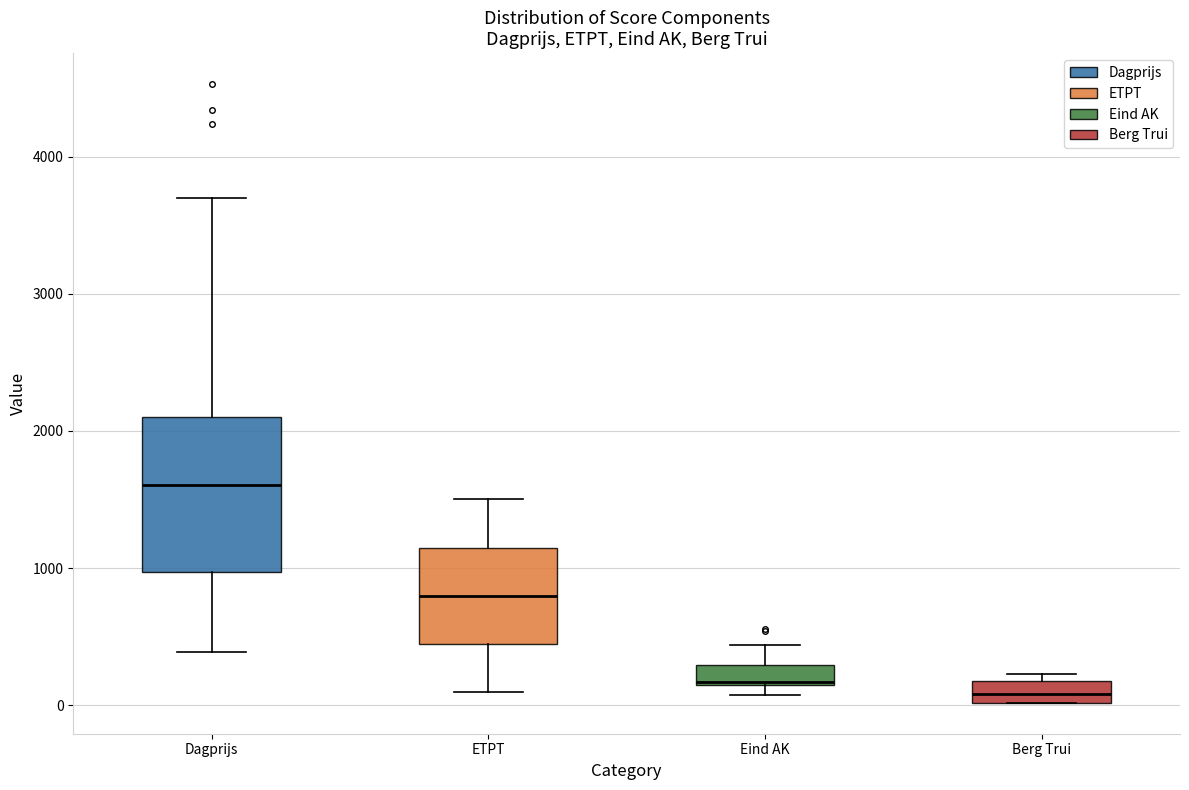

Where is the upper edge of the box for ETPT on the y-axis? The values are not printed on the chart, so give them approximately, as read against the axis.

1200